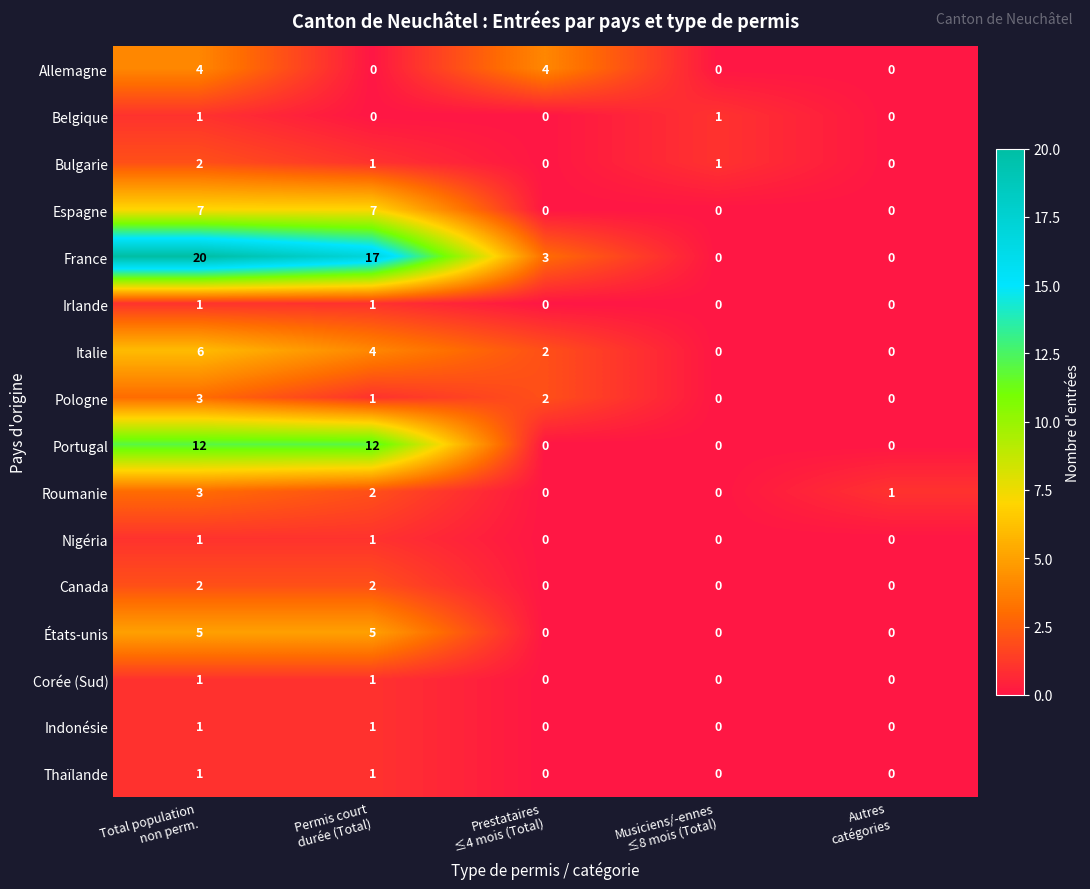

Count the Pologne values in the range 0 to 2.

4